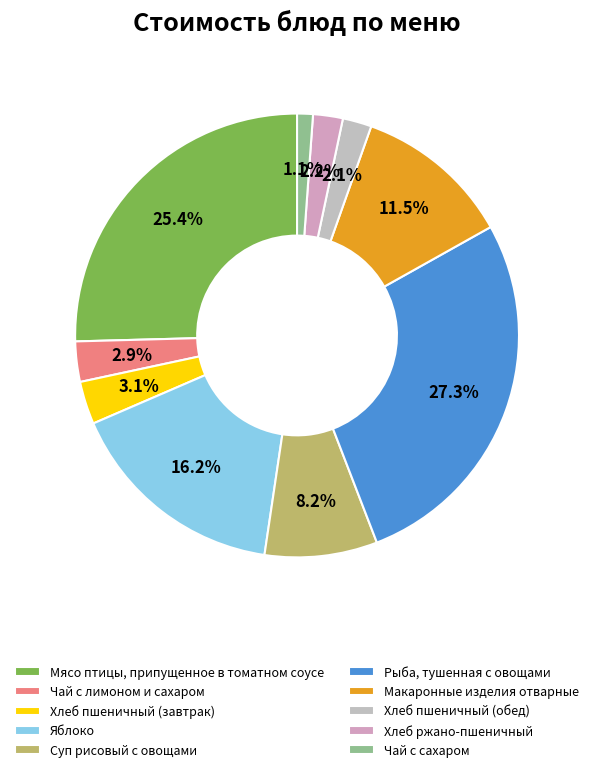

Which slice is the largest?

Рыба, тушенная с овощами